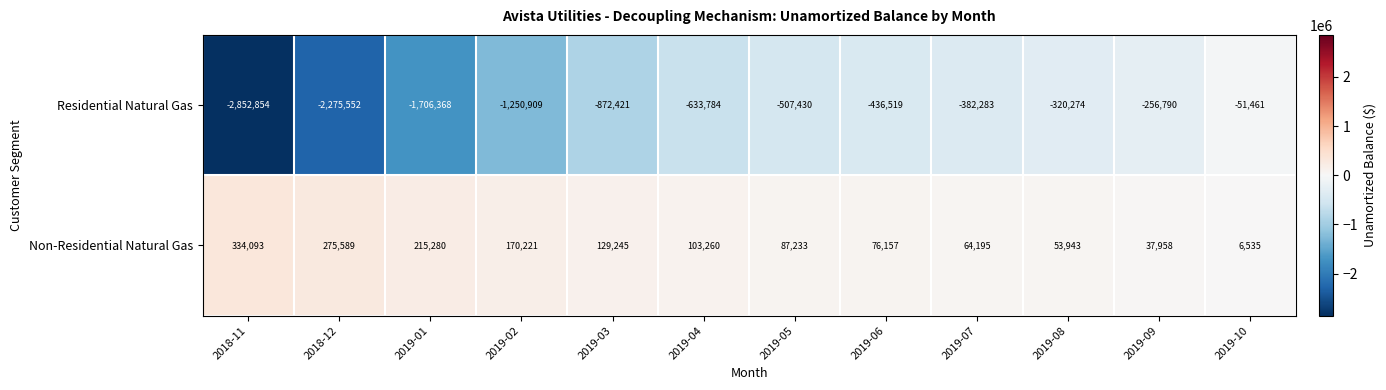

List the series in order of their peak value, lowest first.

Residential Natural Gas, Non-Residential Natural Gas